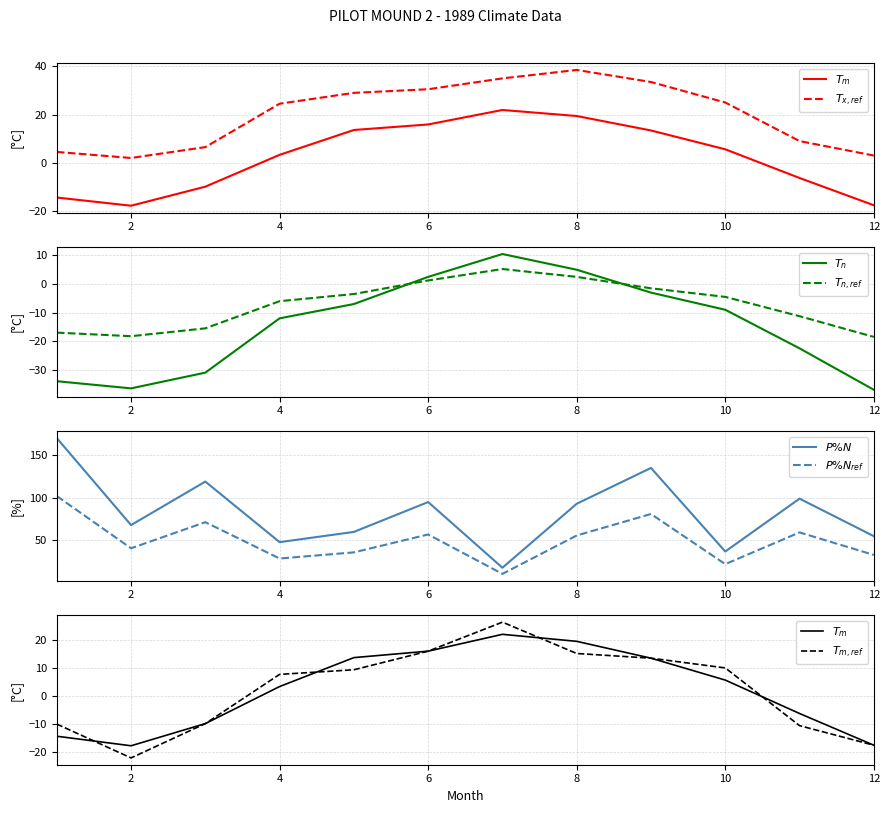

At which label does P%N first exceed 93?

1